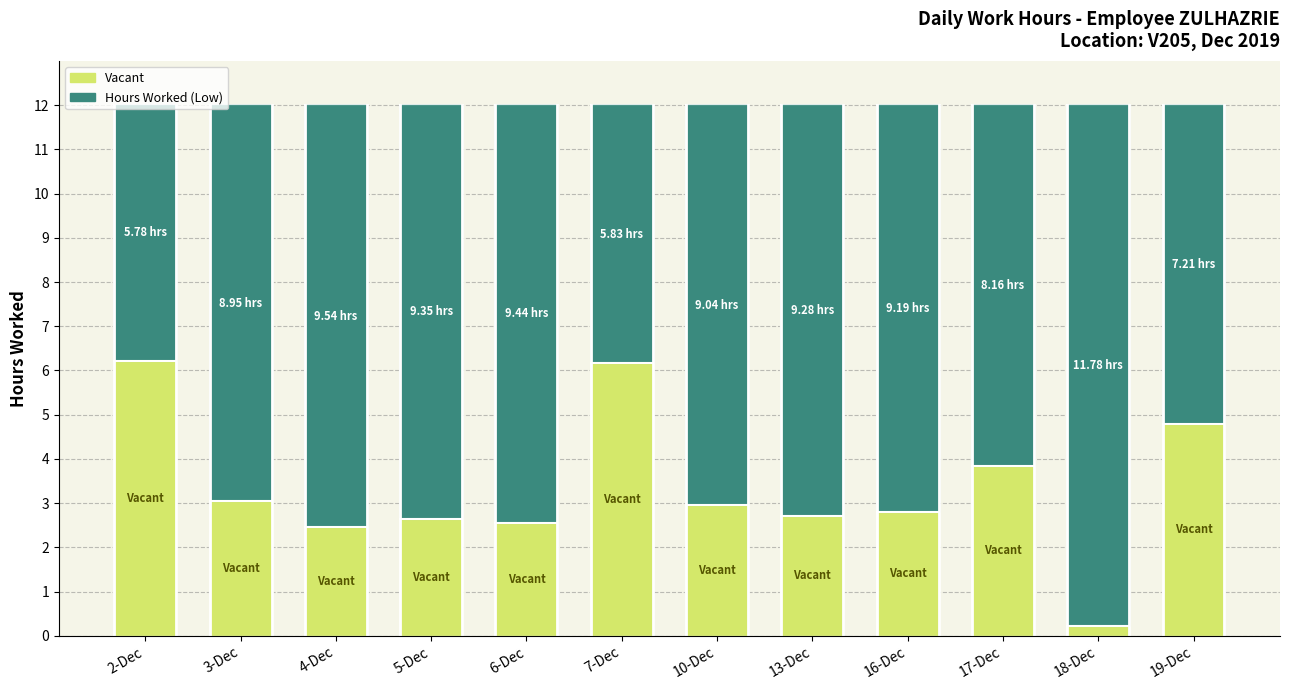

What is the total value across all series at 16-Dec?

12.0